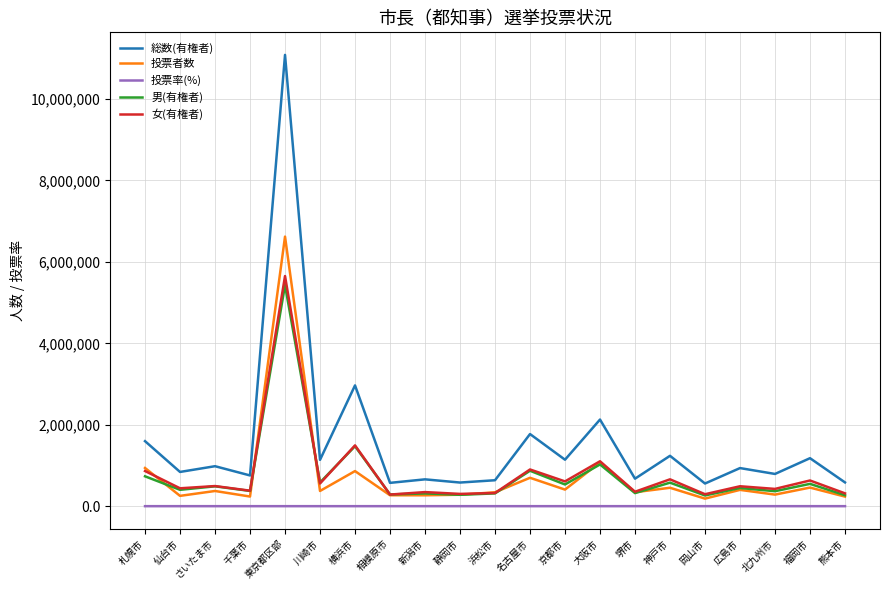

How many values in the 総数(有権者) series are below 935619?

10